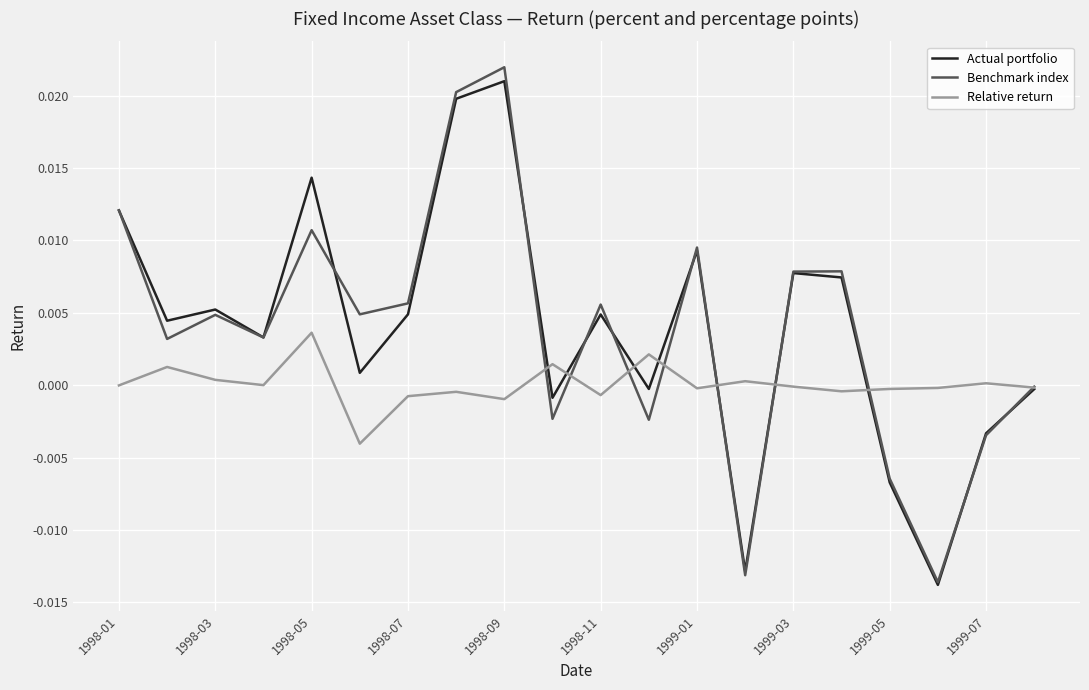

Which series has the largest range (max minus min)?

Benchmark index